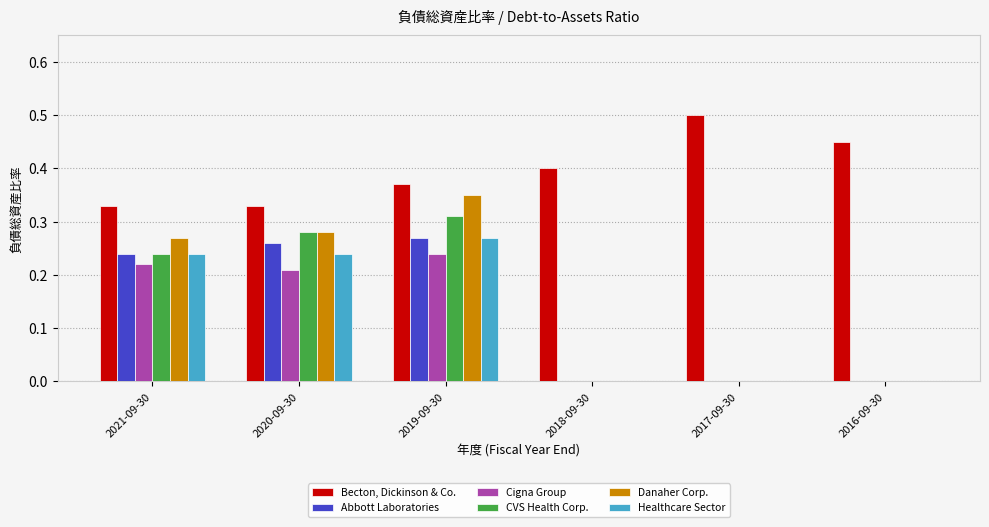

Does the chart contain stacked bars?

No